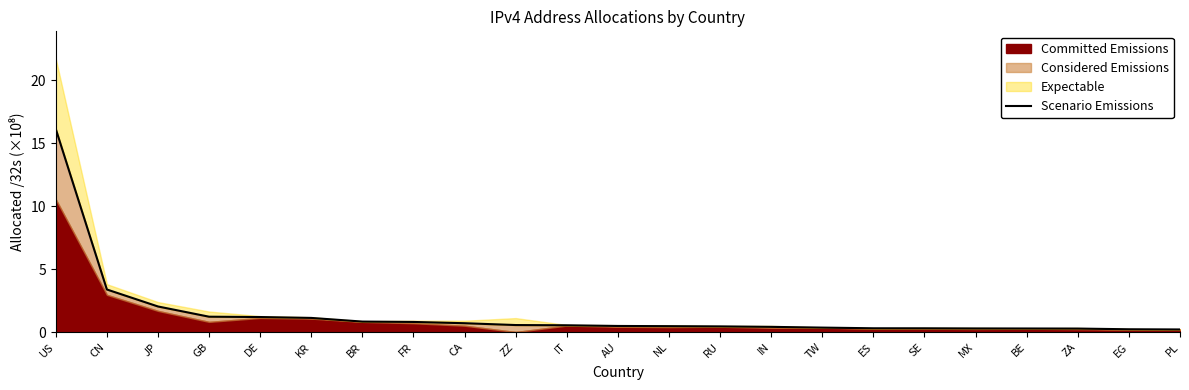

Where is the data nearest to the value 8?

CN